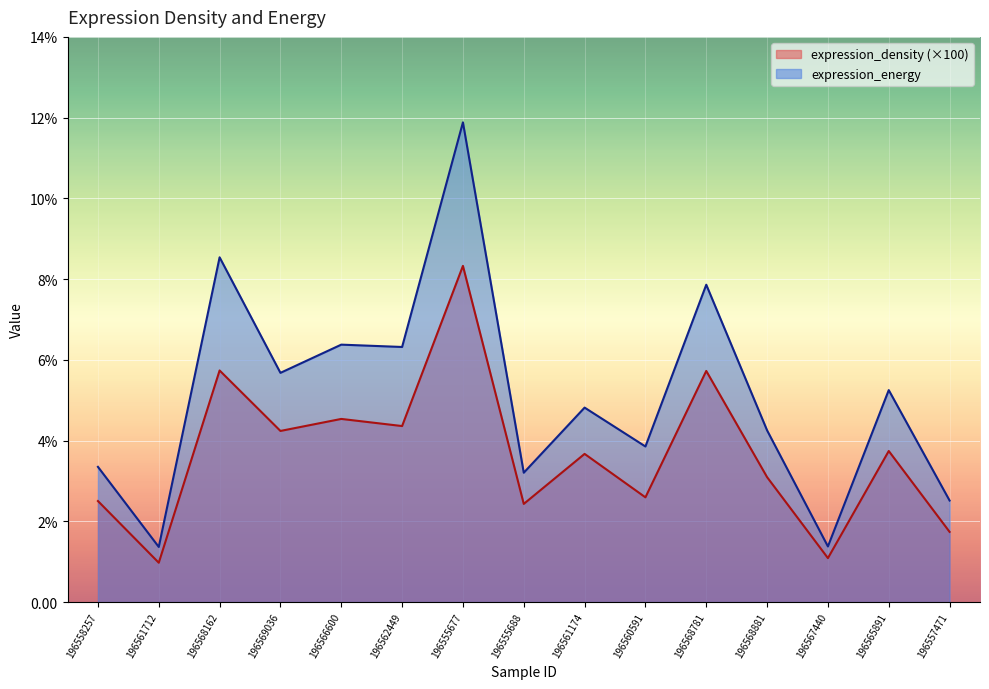

Which series changed the most between 196558257 and 196555688?

expression_energy